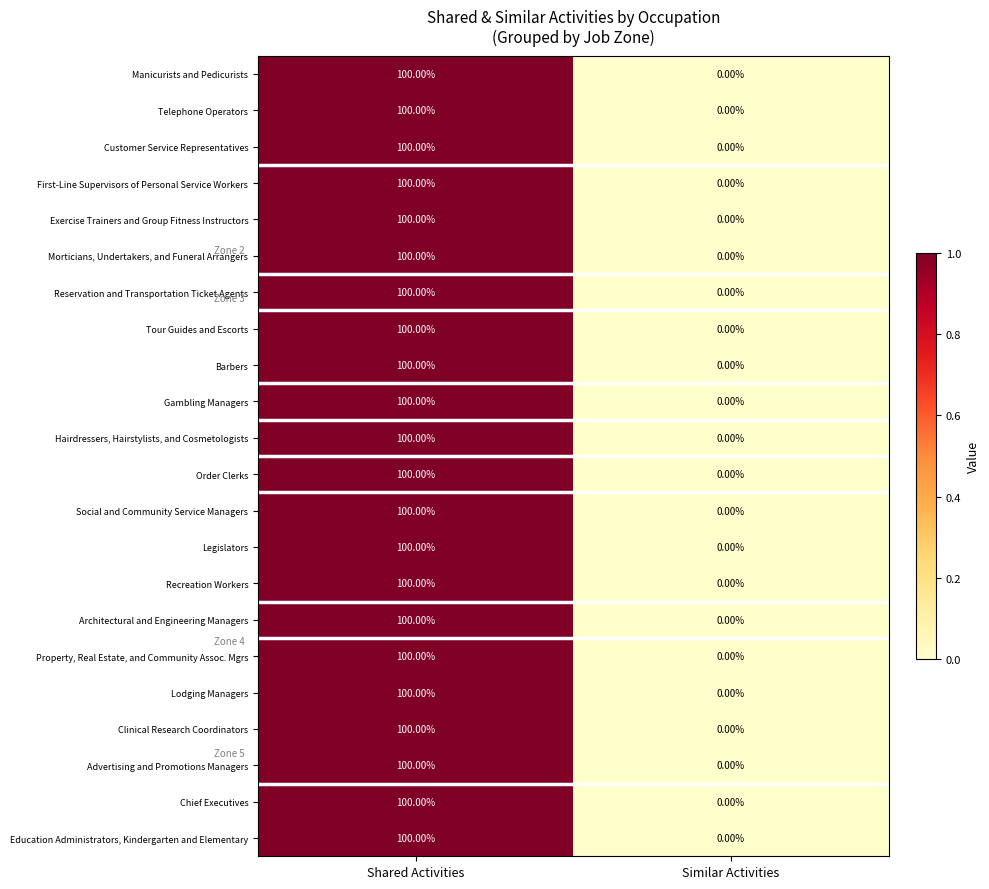

What is the average value of the Exercise Trainers and Group Fitness Instructors series?

50